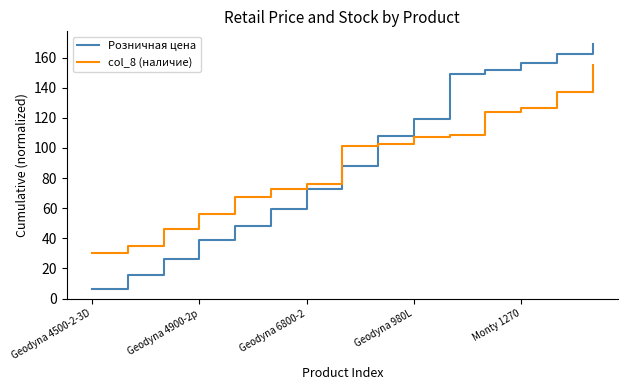

Which series ends up on top after the final intersection of Розничная цена and col_8 (наличие)?

Розничная цена